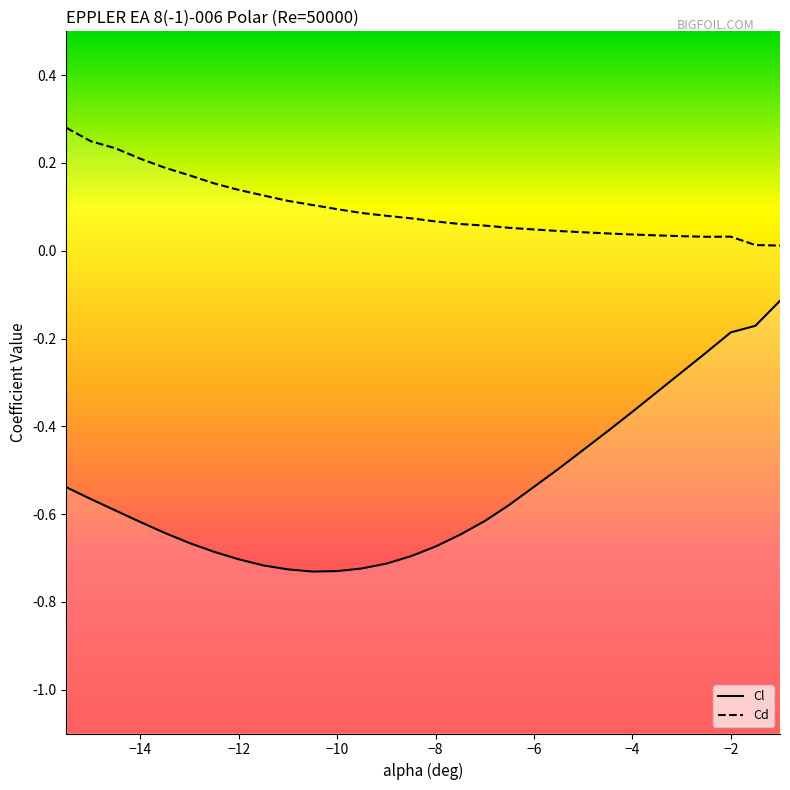

What is the total value across all series at −6?

-0.5